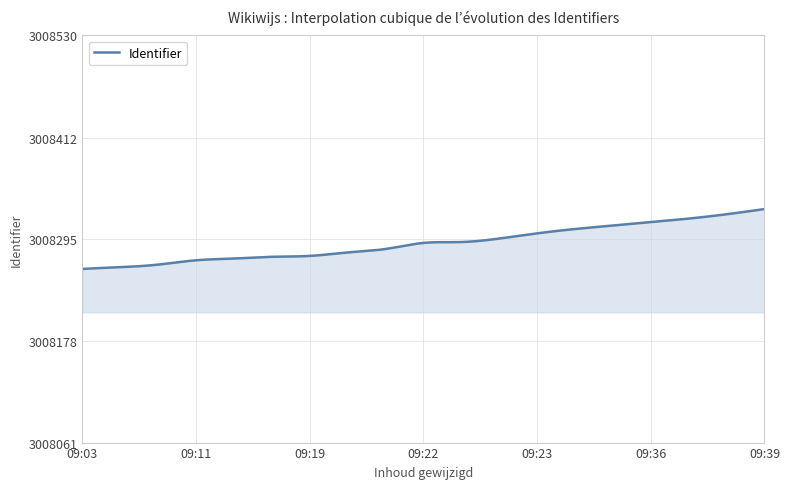

What is the difference between the maximum and minimum values?

69.0